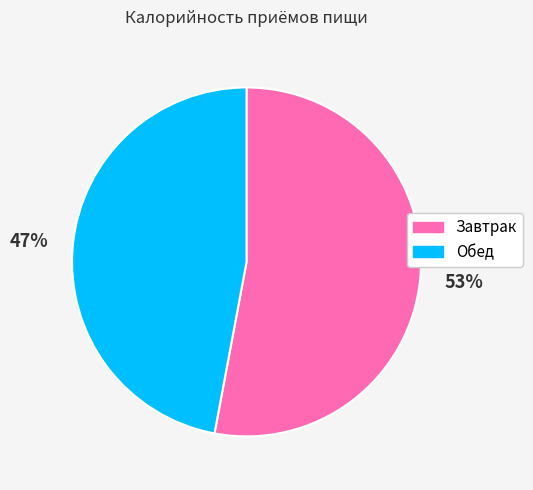

To the nearest percent, what is the difference between the largest and smallest slice percentages?

6%